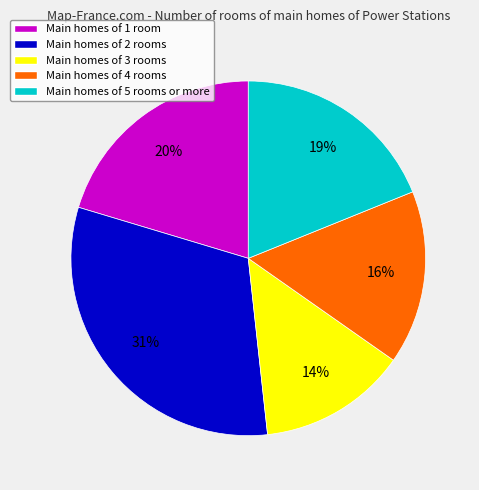

What percentage is the Main homes of 2 rooms slice, to the nearest percent?

31%